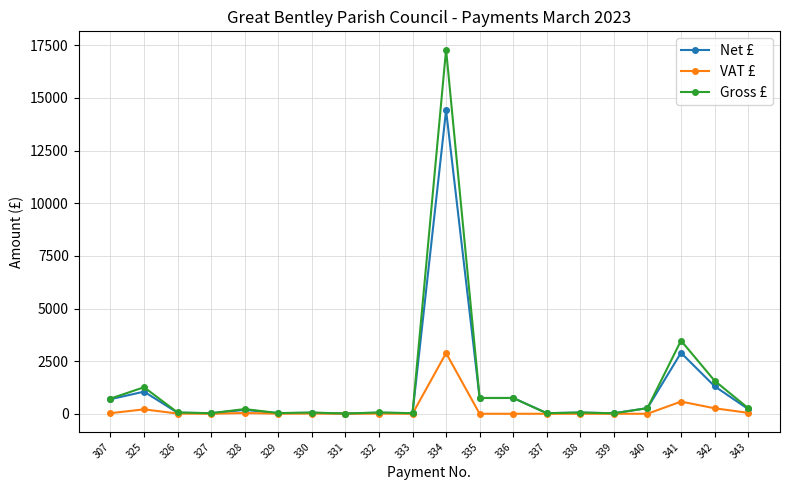

How many data points does each series have?

20